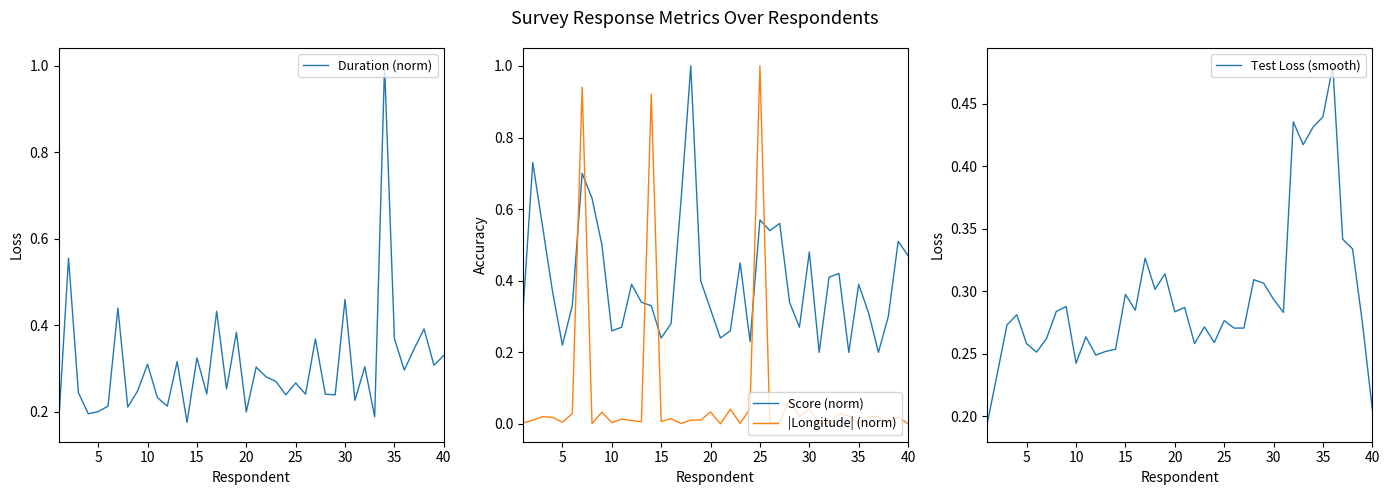

After their last crossing, which series has the higher values: |Longitude| (norm) or Score (norm)?

Score (norm)